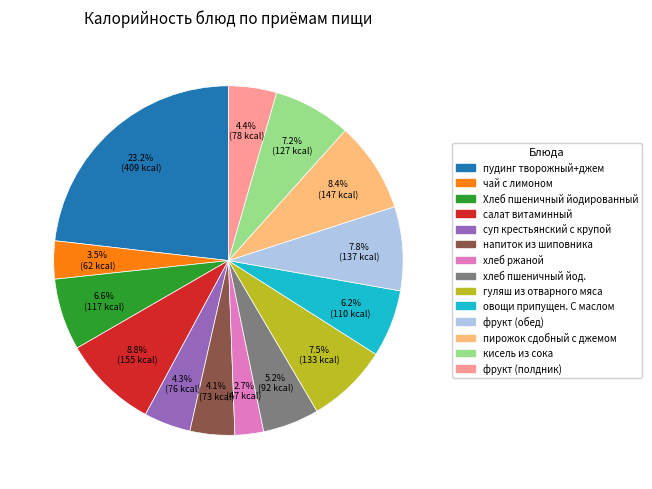

Which has a higher value, фрукт (обед) or кисель из сока?

фрукт (обед)